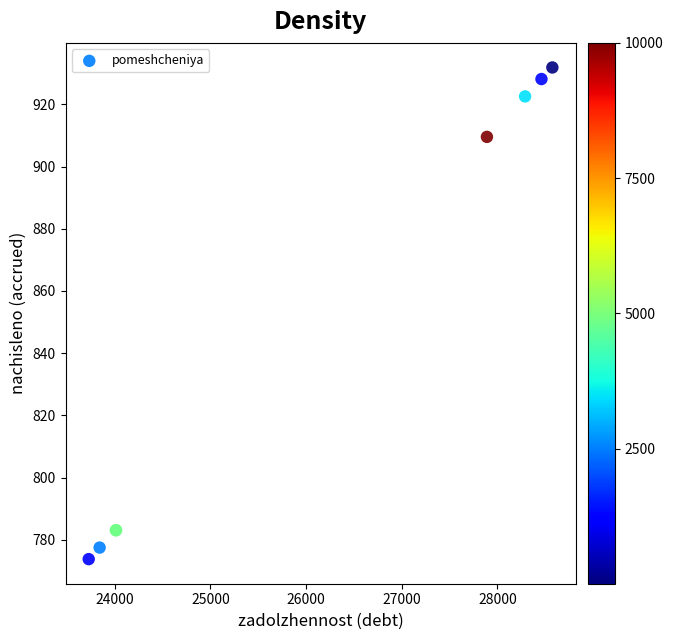

What Y value in the scatter plot is closest to 852?

909.5